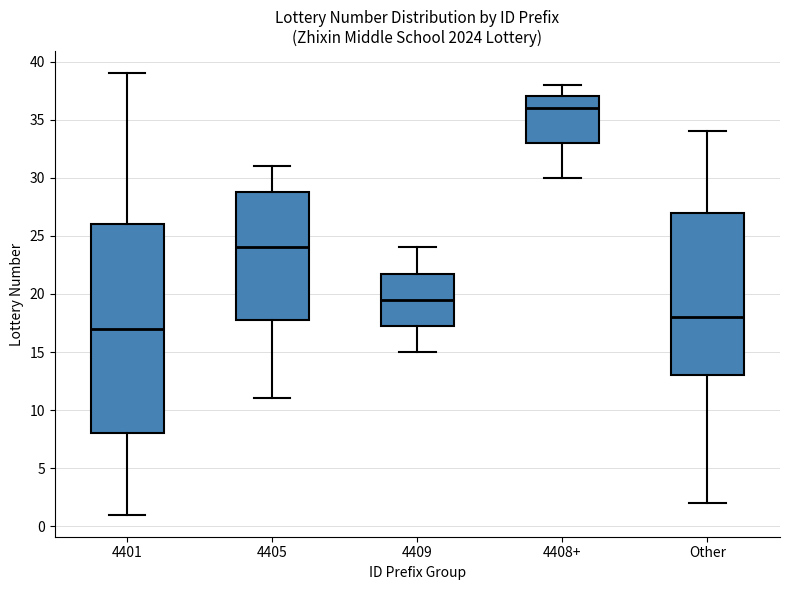

Comparing the boxes themselves (not the whiskers), which one is the tallest?

4401